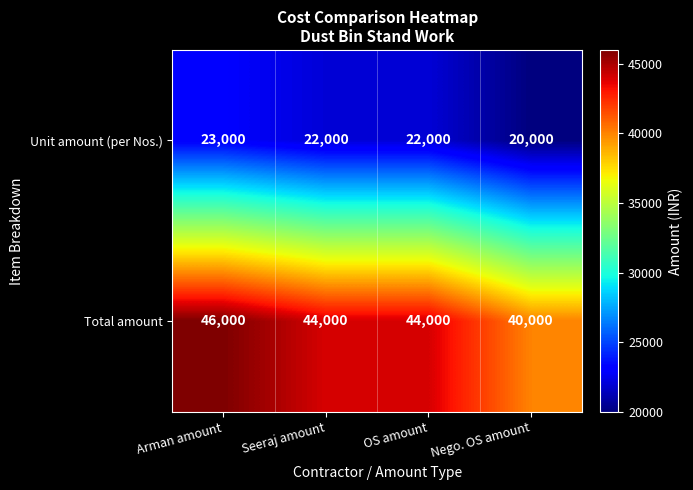

Read the Total amount value at OS amount, to the nearest 100.

44000